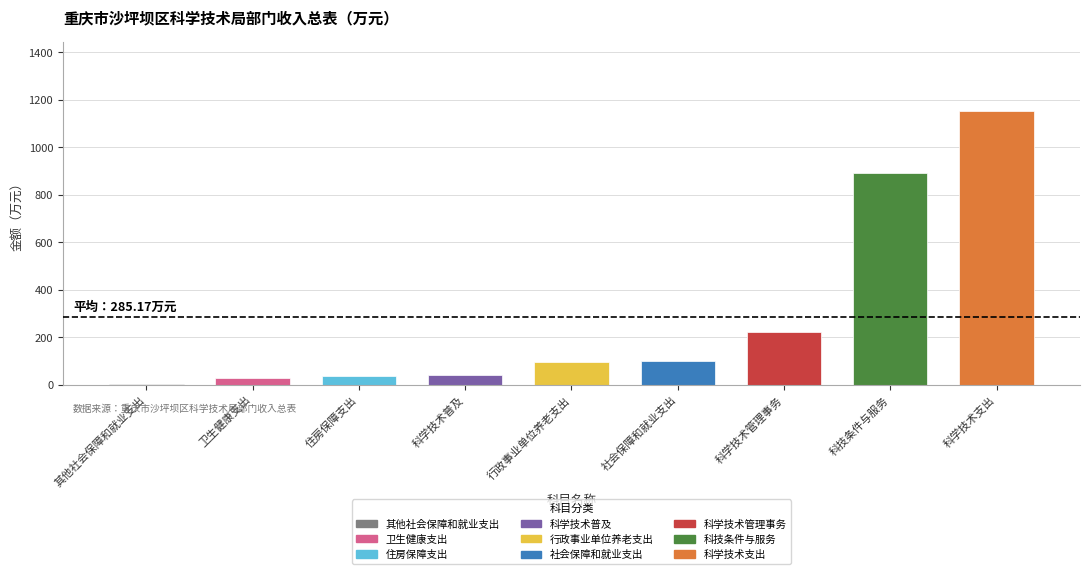

True or false: the data shows 1154.1 at 科学技术支出.

True